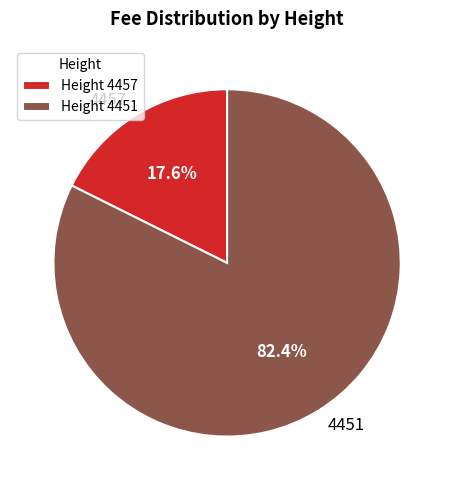

Which slice represents more than half of the pie?

4451